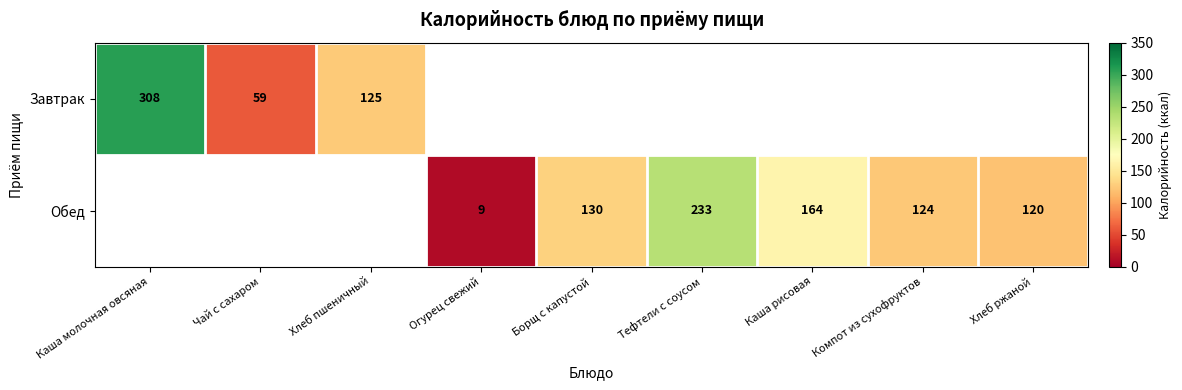

The value of Обед at Тефтели с соусом is 79. True or false?

False